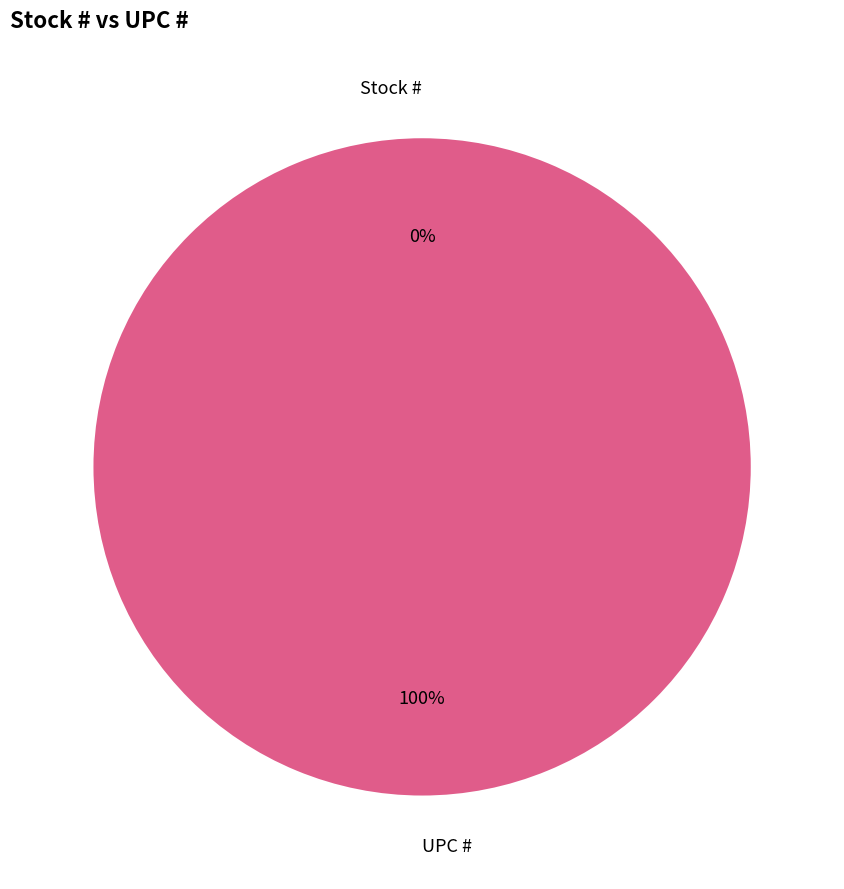

Which category has the smallest portion of the pie?

Stock #